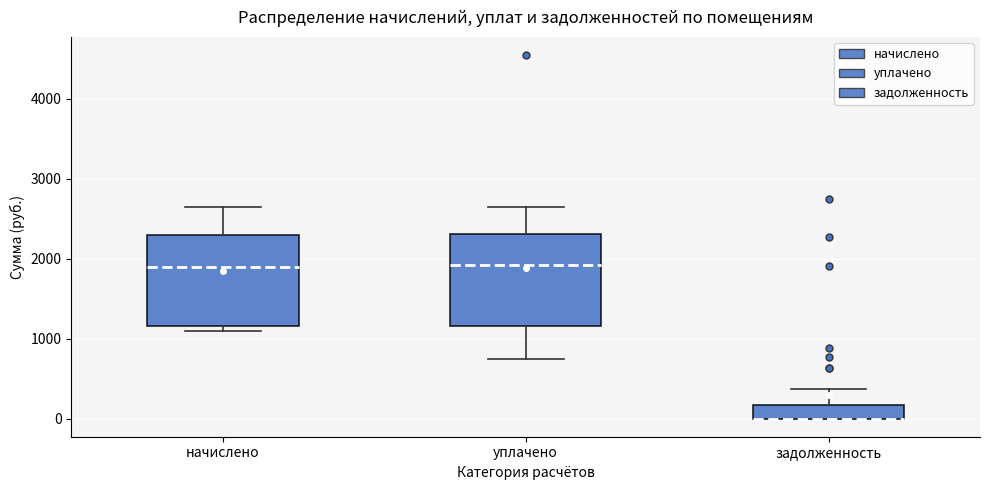

Reading left to right, transcribe this box plot: for each box, give where its median line is, the range the box spans, and where its two whiskers end, as read against the y-axis. The values are not printed on the chart, so give them approximately, as read against the axis.

начислено: median 1900, box 1200 to 2300, whiskers 1100 to 2600
уплачено: median 1900, box 1200 to 2300, whiskers 700 to 2600
задолженность: median 0 (drawn on the box's lower edge), box 0 to 200, whiskers 0 to 400